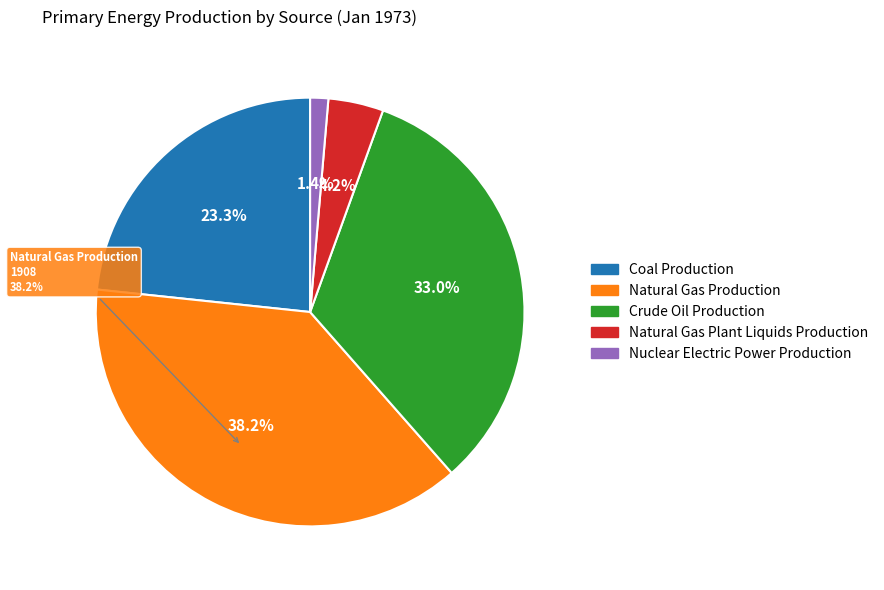

Approximately how many times larger is the value at Coal Production compared to Nuclear Electric Power Production?

17.1